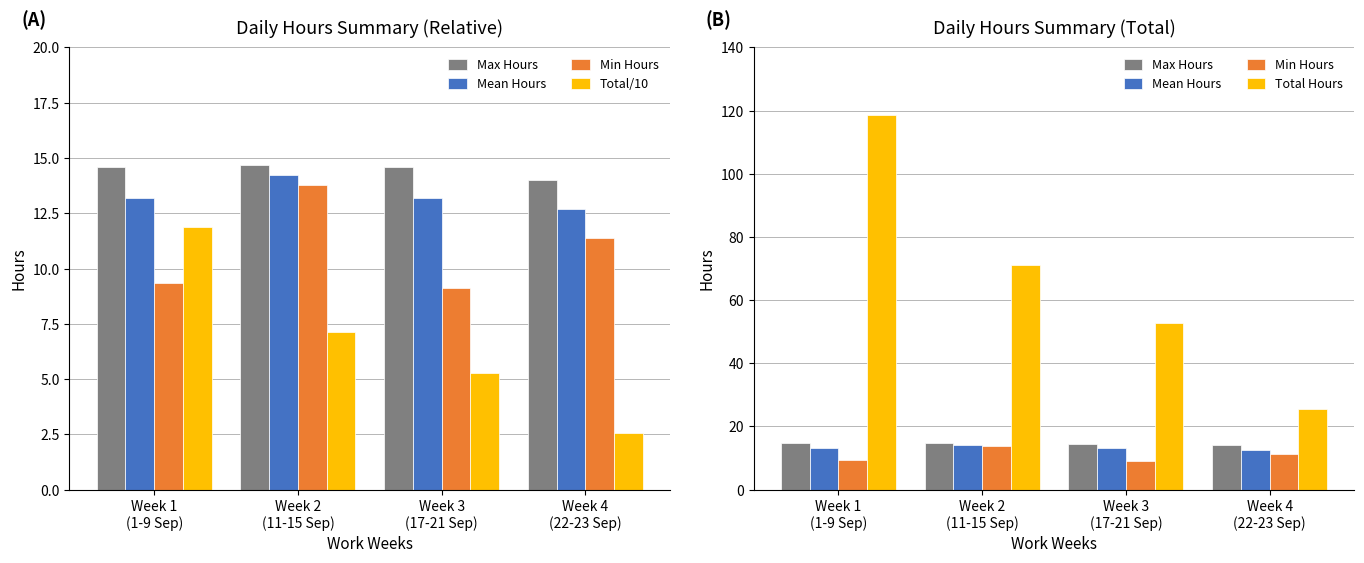

What is the lowest value of the Min Hours series?

9.1